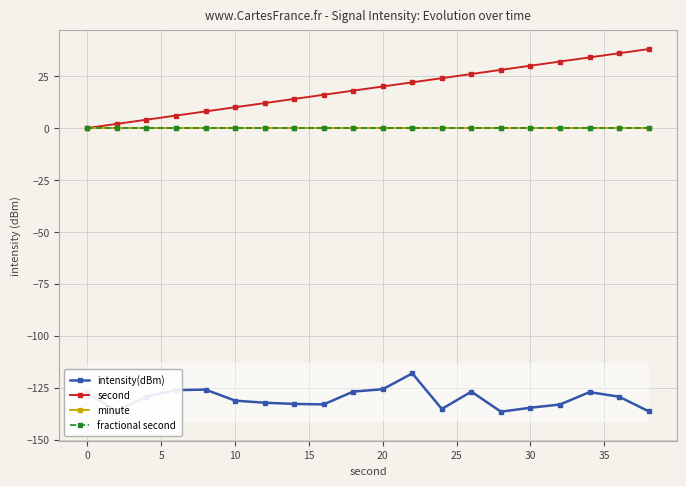

Is this an area chart (filled region under the line)?

No